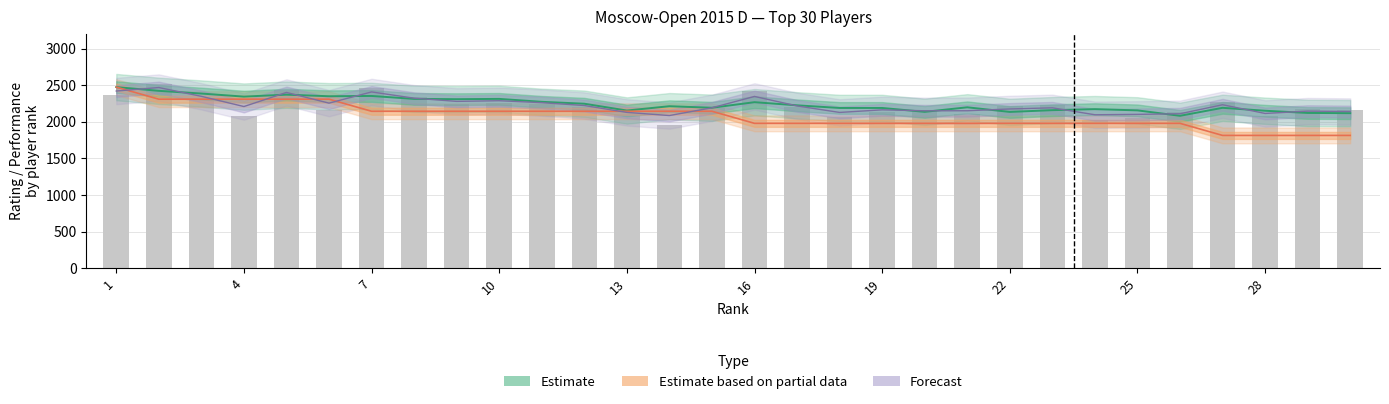

What is the approximate value at 25, to the nearest 50?

2150